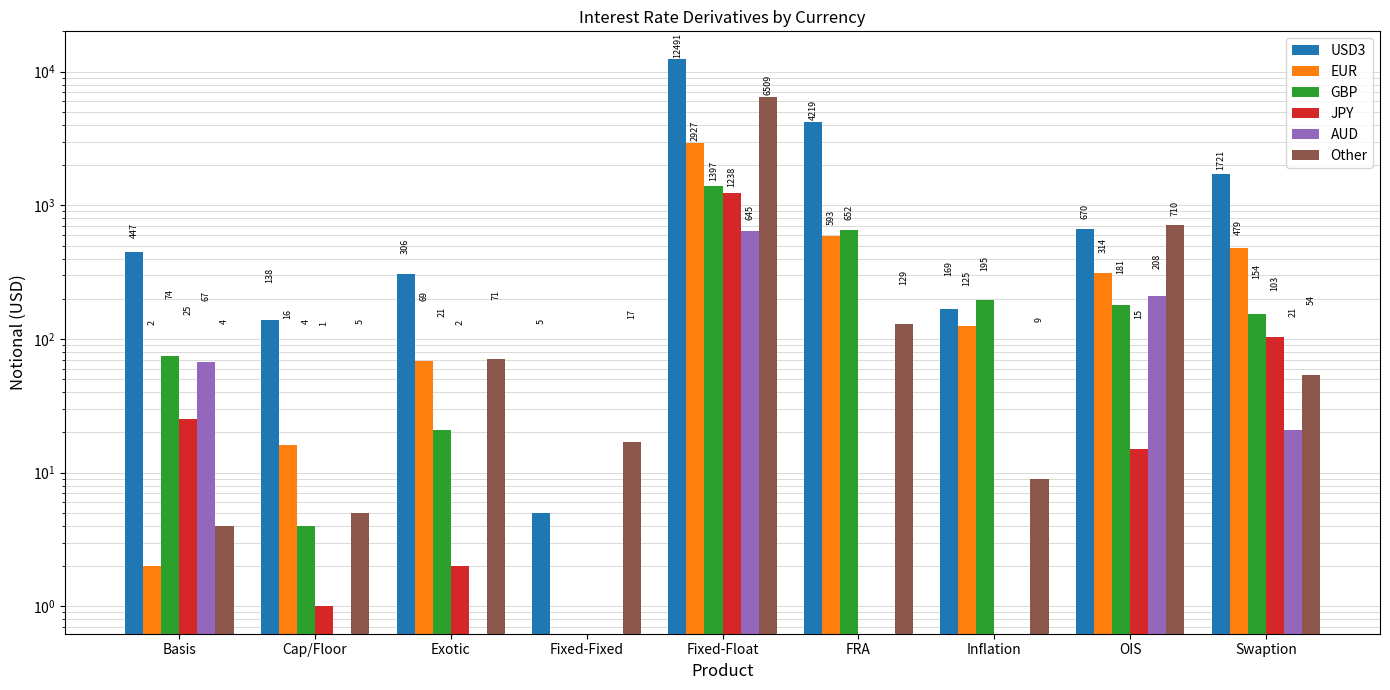

Which series has the largest range (max minus min)?

USD3